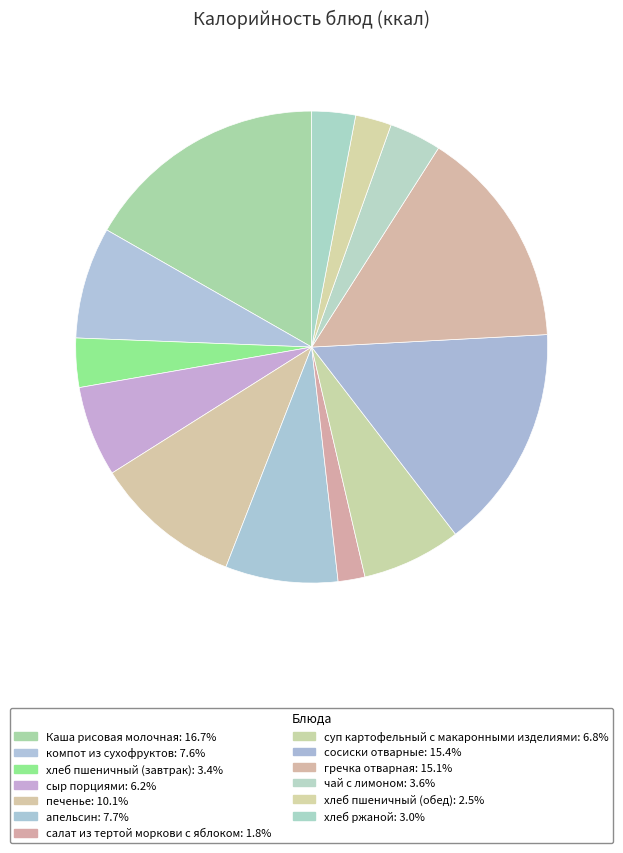

How many segments does this pie chart have?

13